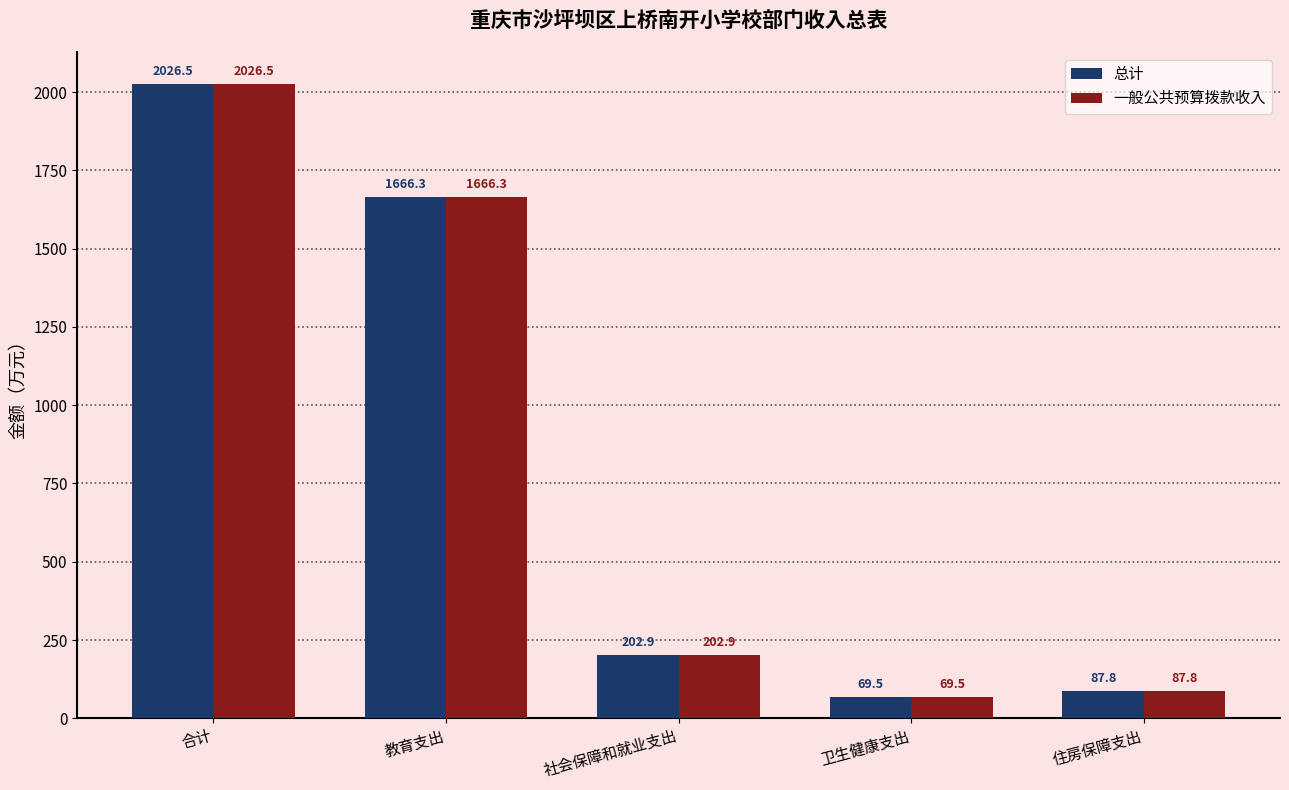

What is the lowest value of the 总计 series?

69.5